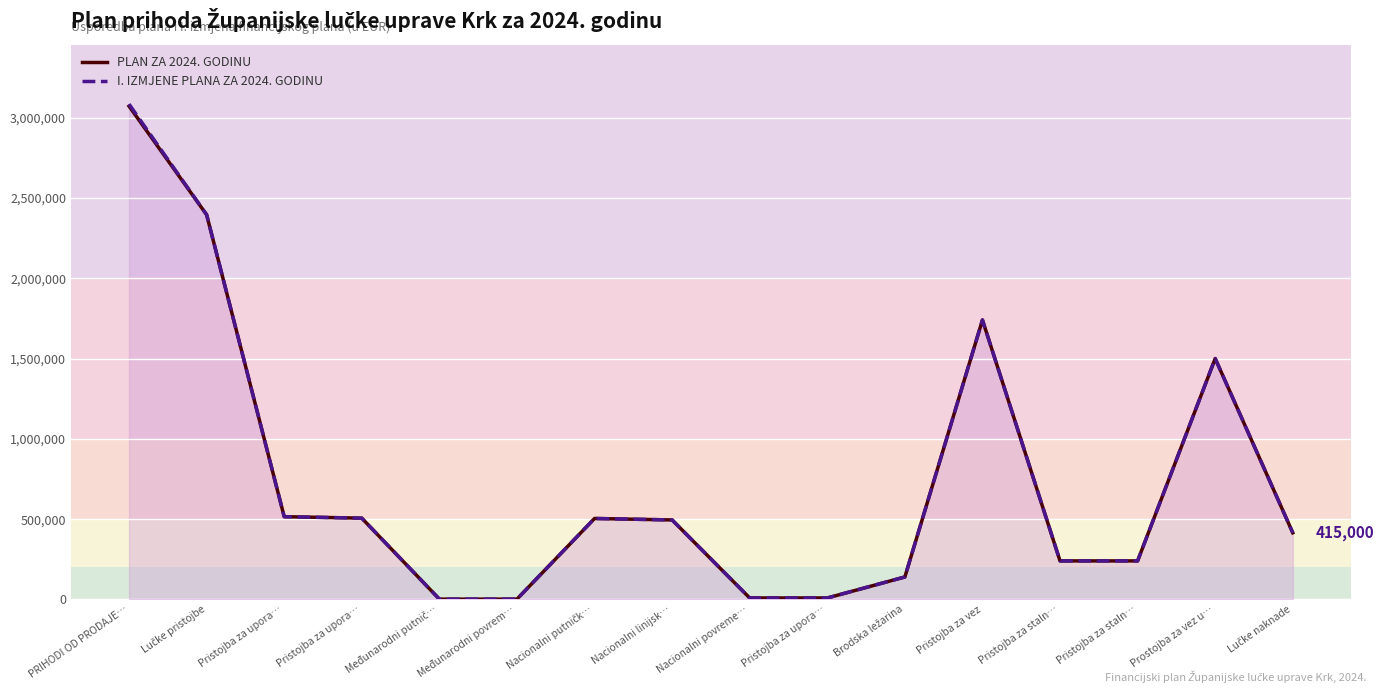

Reading left to right, transcribe all the data shown in this chart.

PLAN ZA 2024. GODINU: PRIHODI OD PRODAJE…=3071187	Lučke pristojbe=2395350	Pristojba za upora…=515350	Pristojba za upora…=506150	Međunarodni putnič…=2000	Međunarodni povrem…=2000	Nacionalni putničk…=504150	Nacionalni linijsk…=495000	Nacionalni povreme…=9150	Pristojba za upora…=9200	Brodska ležarina=140000	Pristojba za vez=1740000	Pristojba za staln…=240000	Pristojba za staln…=240000	Prostojba za vez u…=1500000	Lučke naknade=415000
I. IZMJENE PLANA ZA 2024. GODINU: PRIHODI OD PRODAJE…=3084054	Lučke pristojbe=2395350	Pristojba za upora…=515350	Pristojba za upora…=506150	Međunarodni putnič…=2000	Međunarodni povrem…=2000	Nacionalni putničk…=504150	Nacionalni linijsk…=495000	Nacionalni povreme…=9150	Pristojba za upora…=9200	Brodska ležarina=140000	Pristojba za vez=1740000	Pristojba za staln…=240000	Pristojba za staln…=240000	Prostojba za vez u…=1500000	Lučke naknade=415000